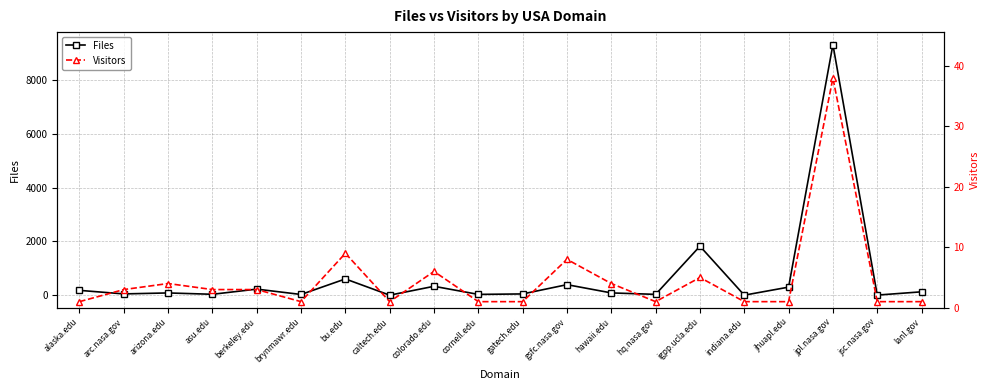

Which series has the largest range (max minus min)?

Files